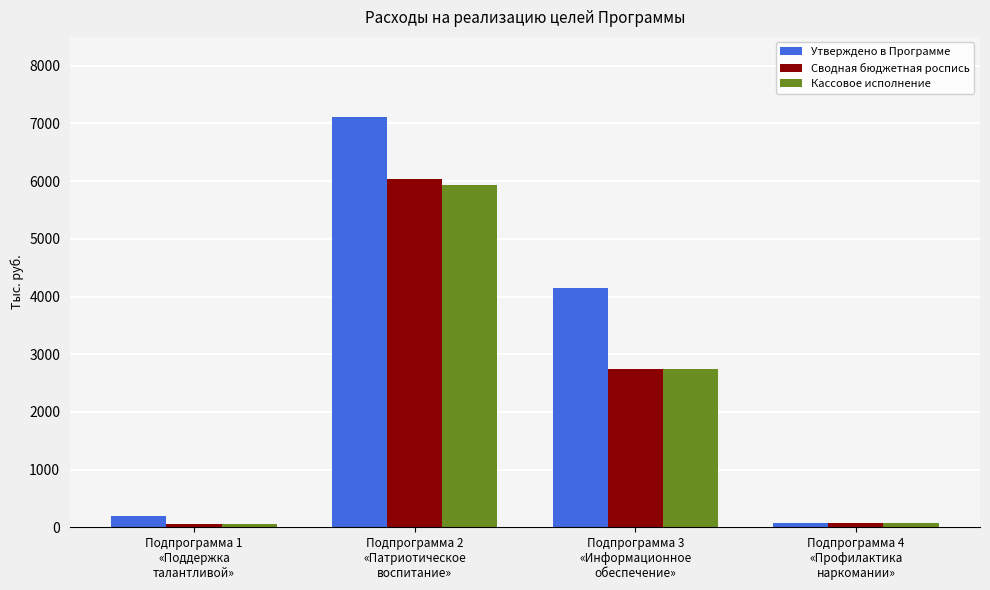

What position from the left is Подпрограмма 4
«Профилактика
наркомании»?

4